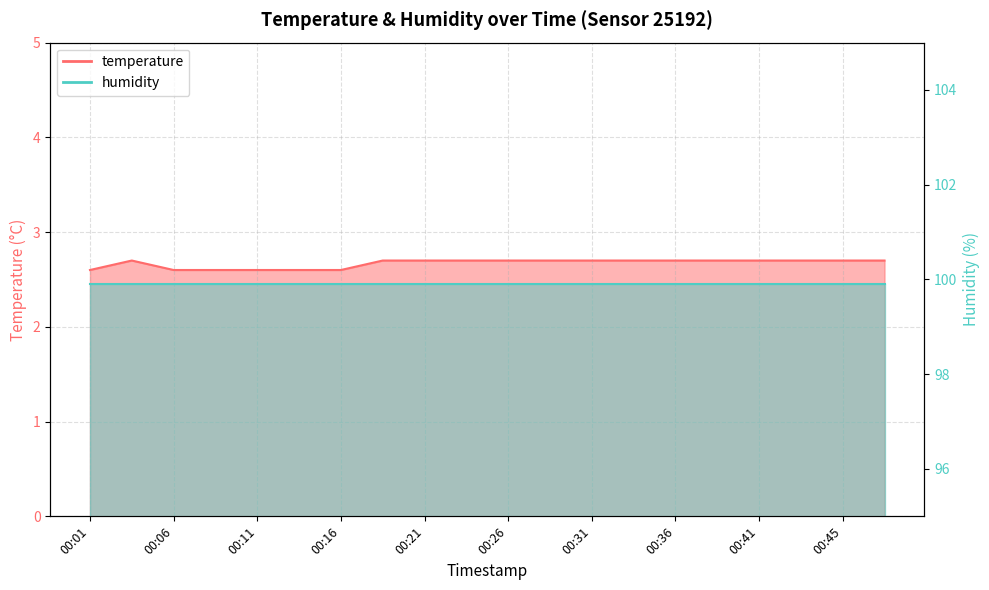

What is the difference between the maximum and minimum values?

0.1